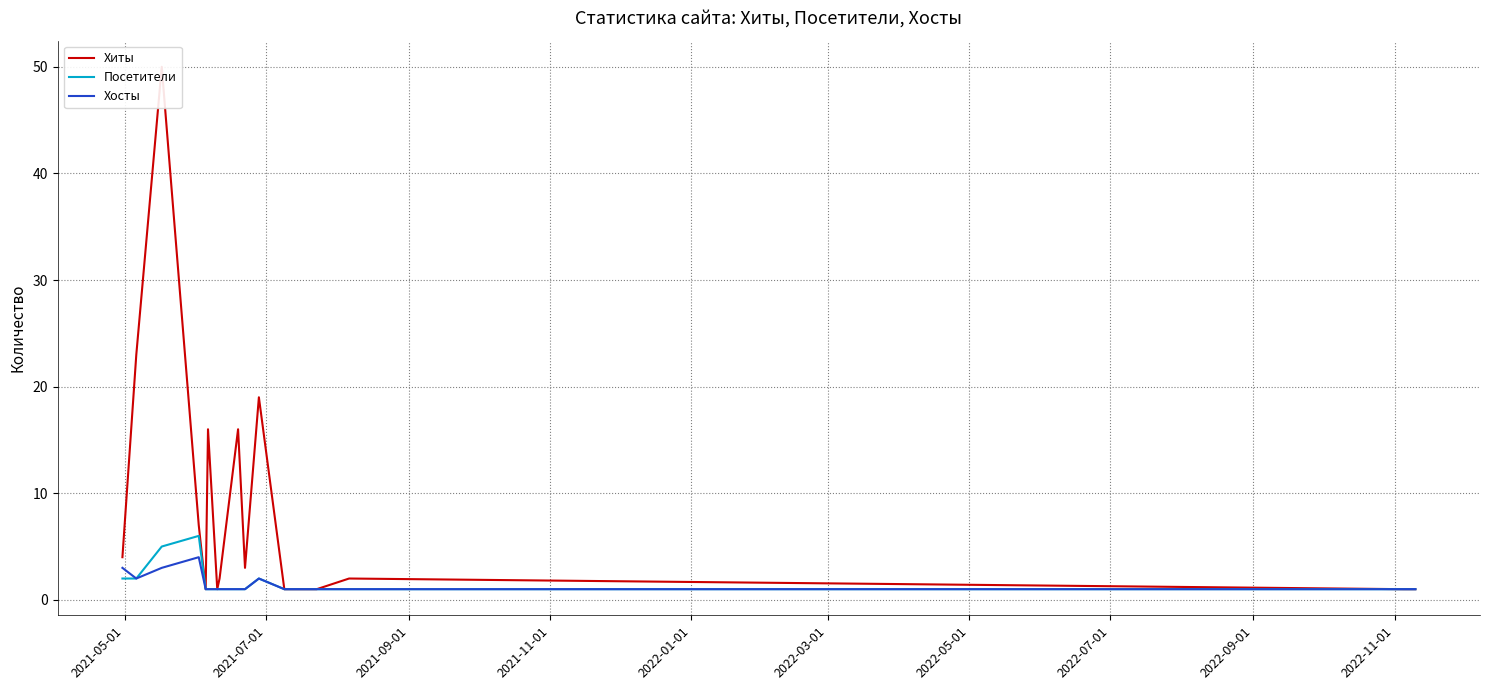

What is the maximum value for Хосты?

4